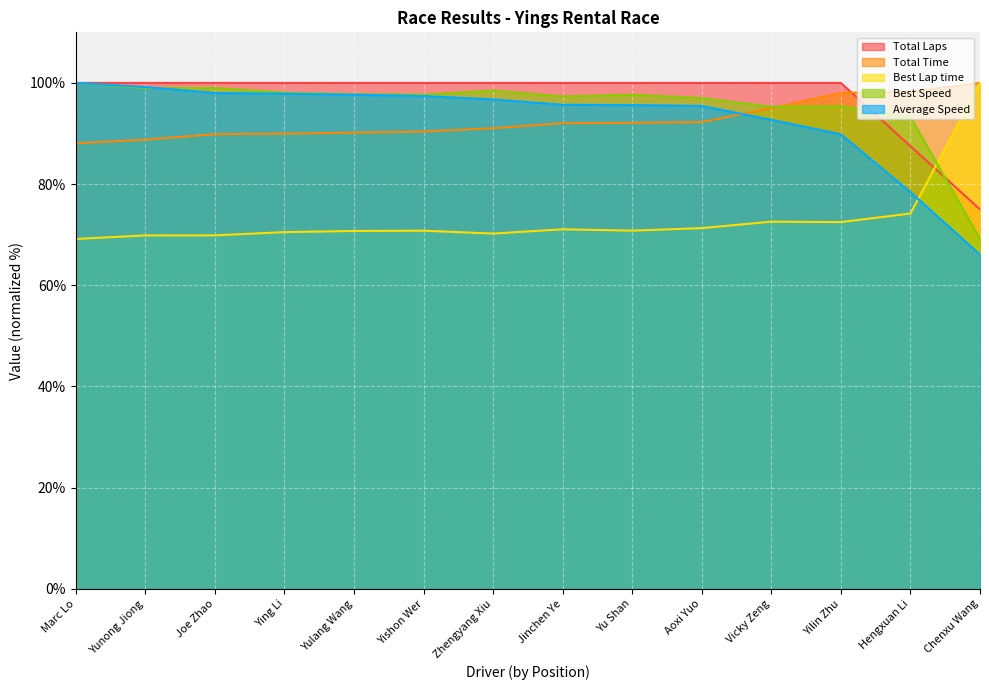

Which series has the widest spread of values?

Average Speed